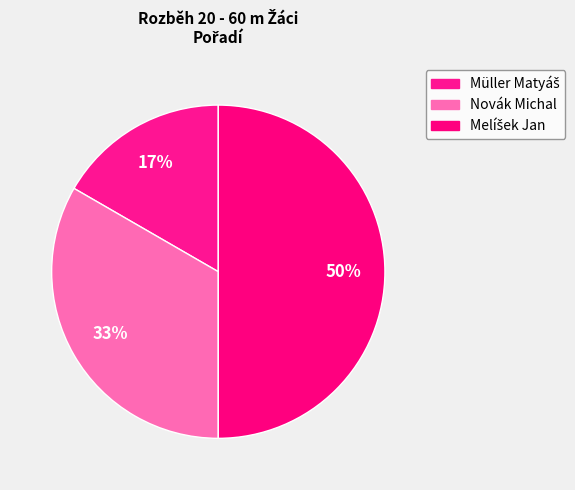

Is Melíšek Jan the majority of the pie?

No